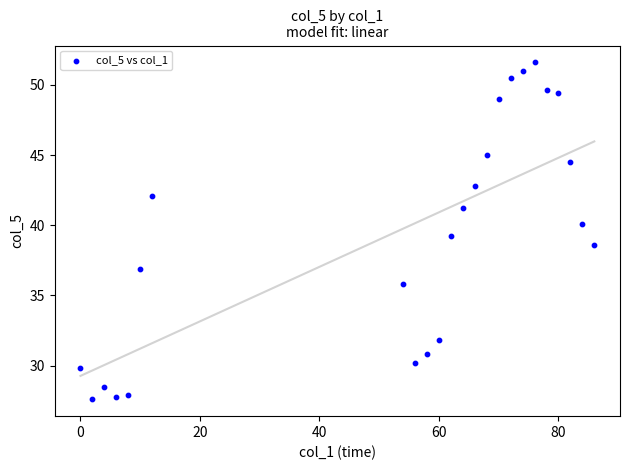

What is the range of Y values (max minus min)?

24.0